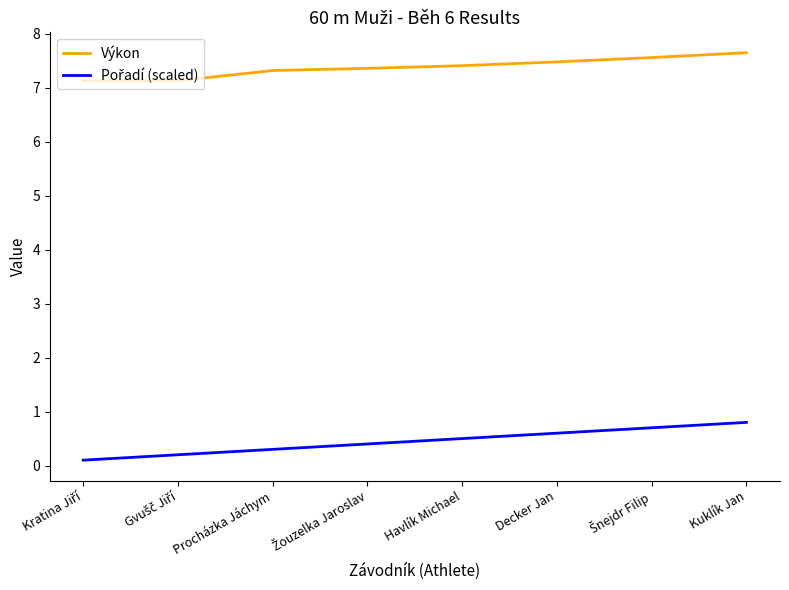

The Výkon series shows 7.3 at Procházka Jáchym. True or false?

True